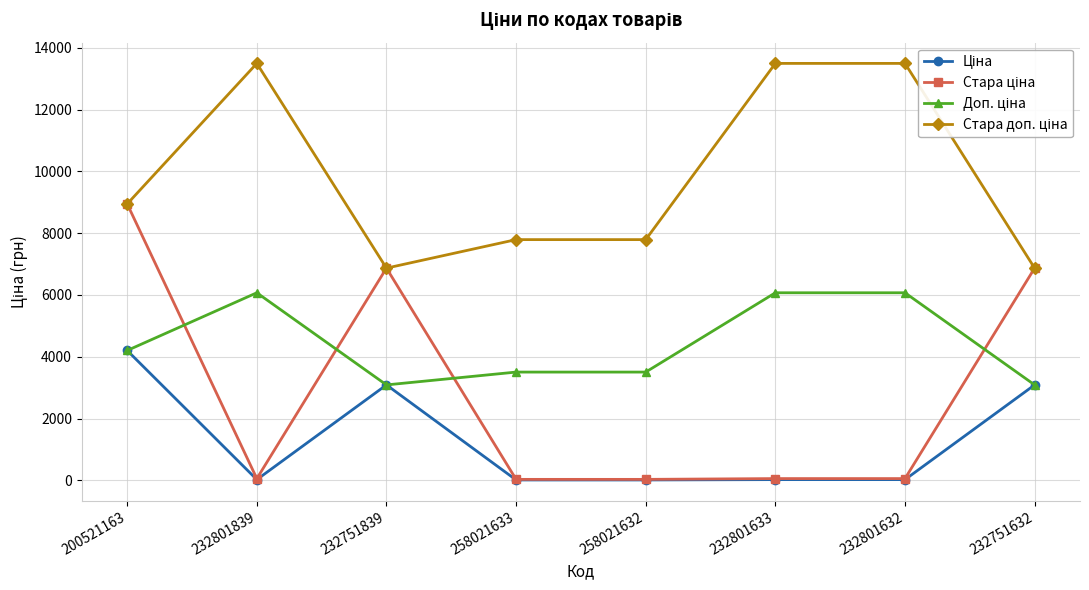

At how many categories does at least one series exceed 7519?

6